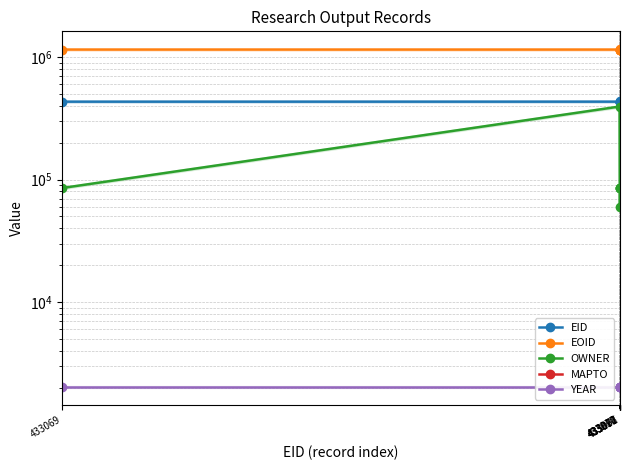

Where is YEAR nearest to the value 2025?

433069